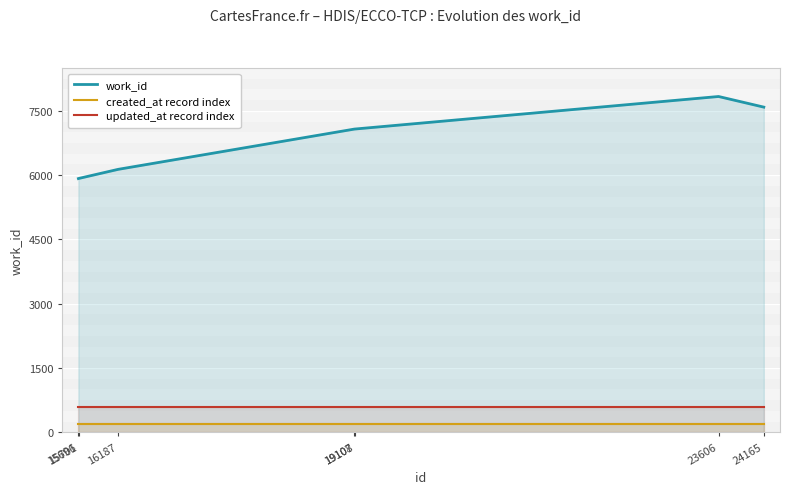

True or false: work_id has a value of 7075 at 19108.

True